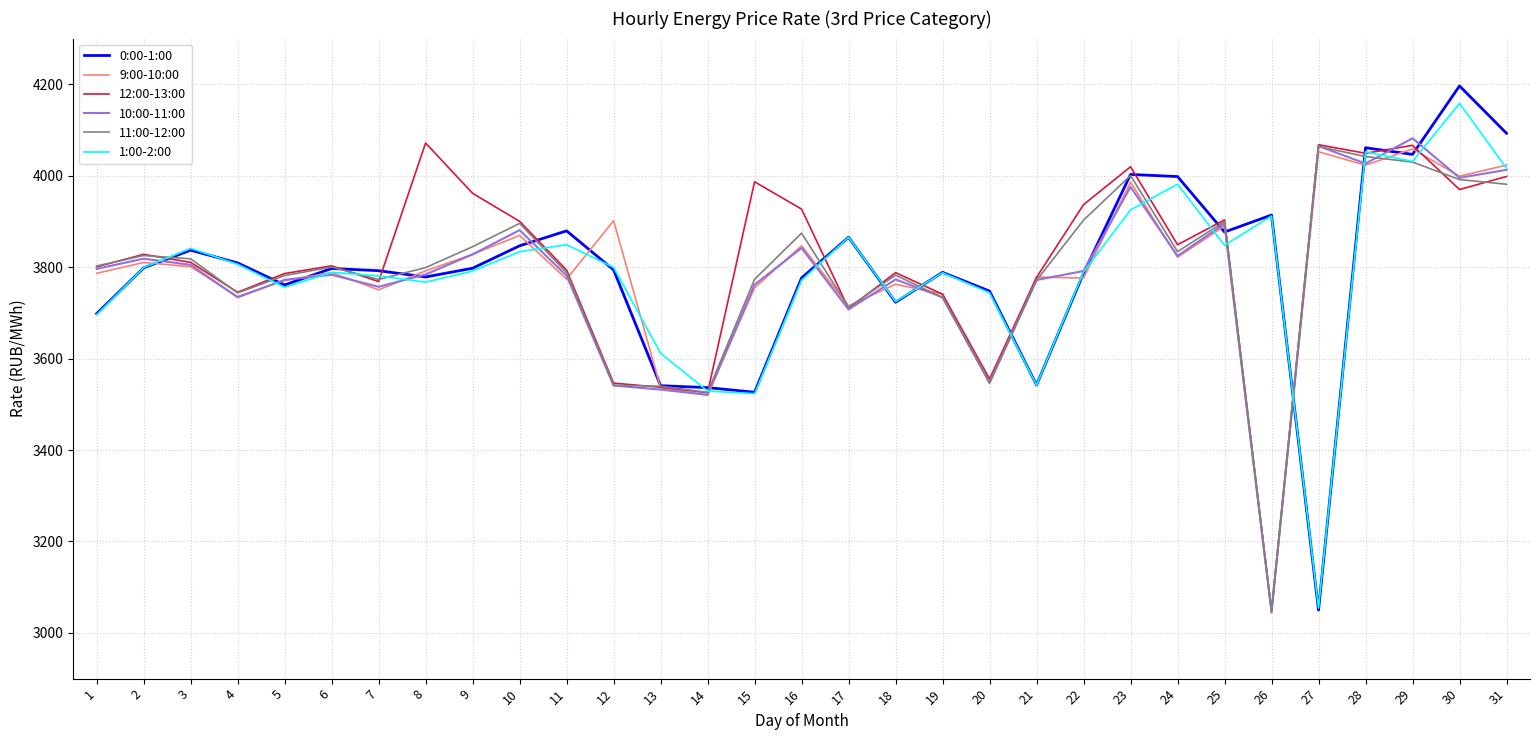

At which category does the chart reach its peak across all series?

30